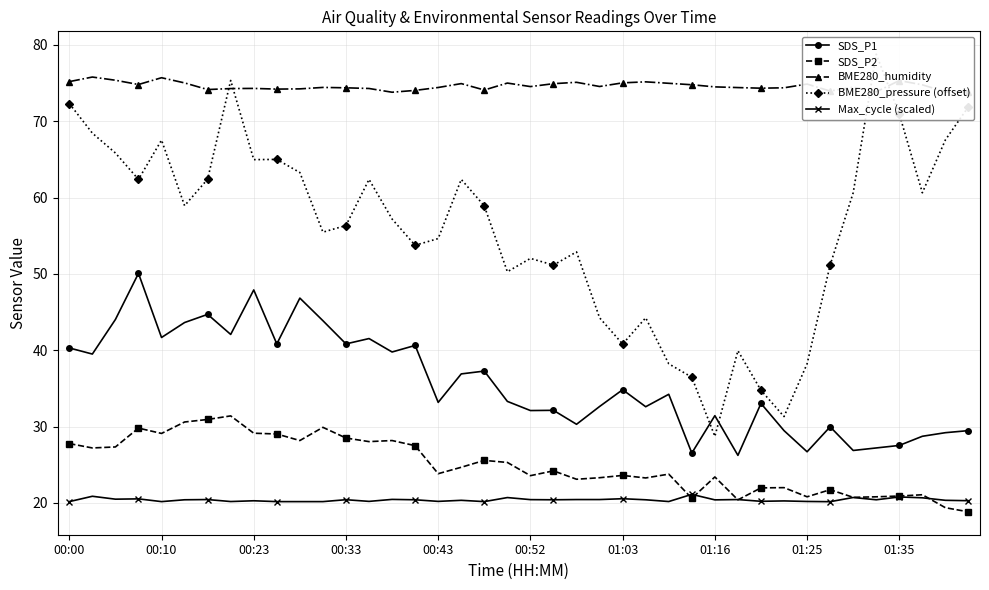

What is the total value across all series at 22?

201.8